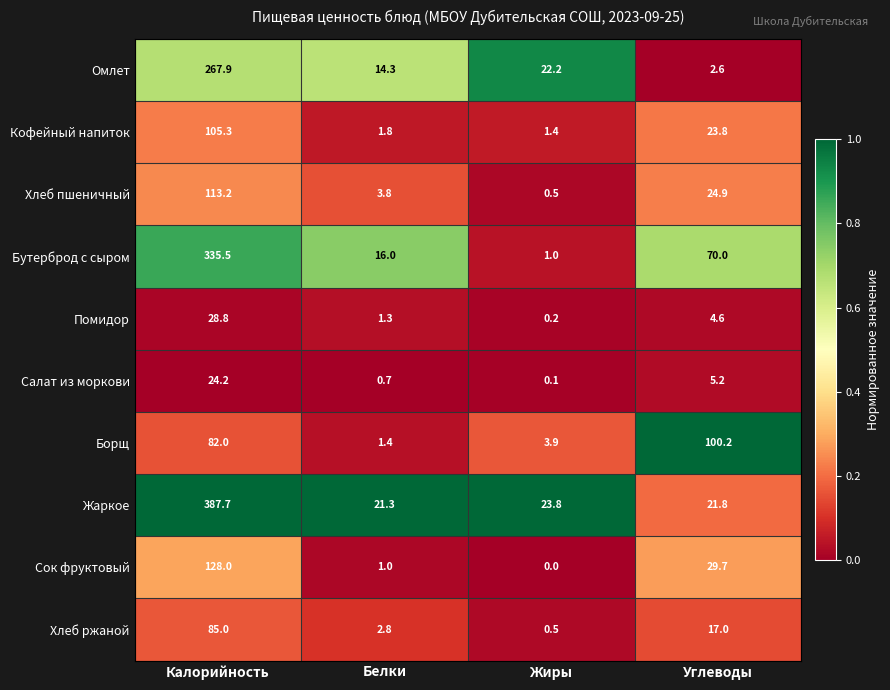

Is the value of Салат из моркови at Углеводы greater than the value of Помидор at Белки?

Yes